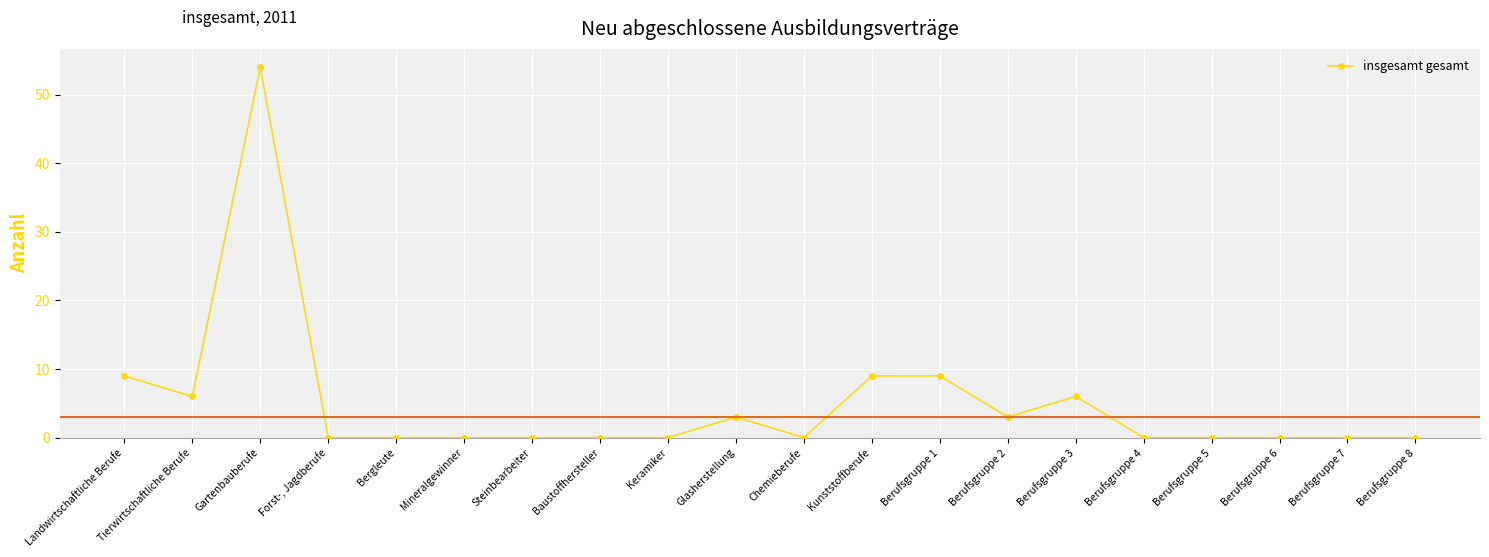

What is the difference between the second highest and minimum values?

9